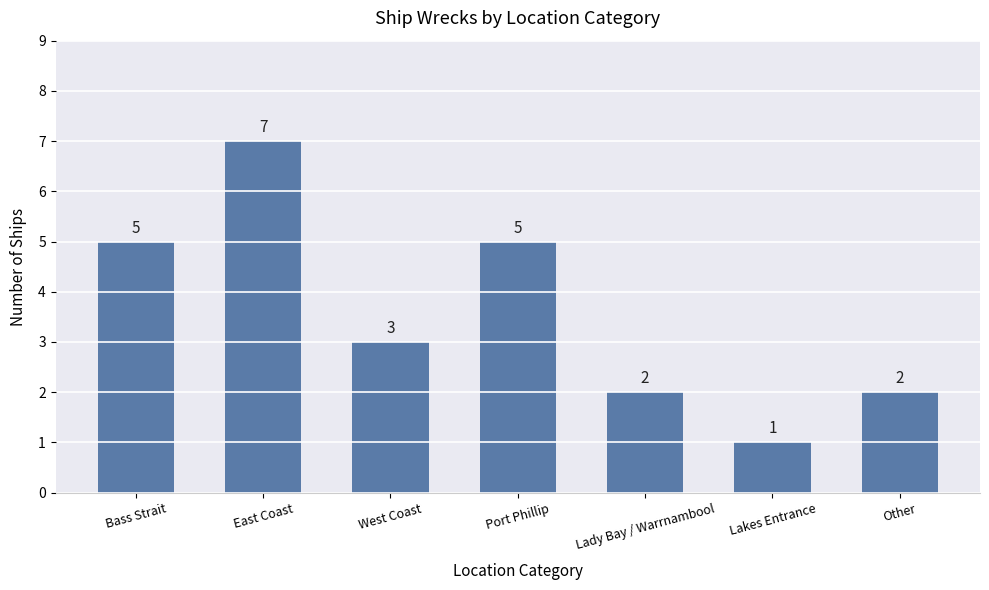

Is it true that the value at East Coast is 11?

False